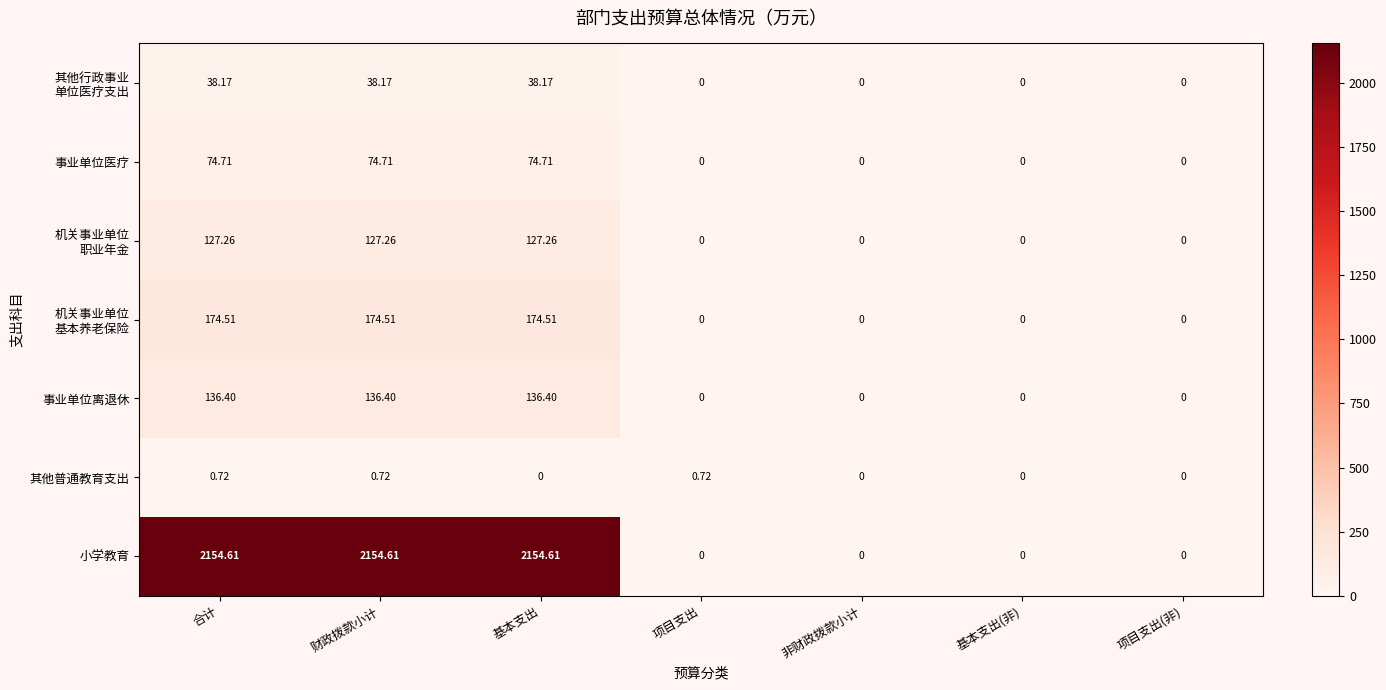

How many series are shown in this chart?

7